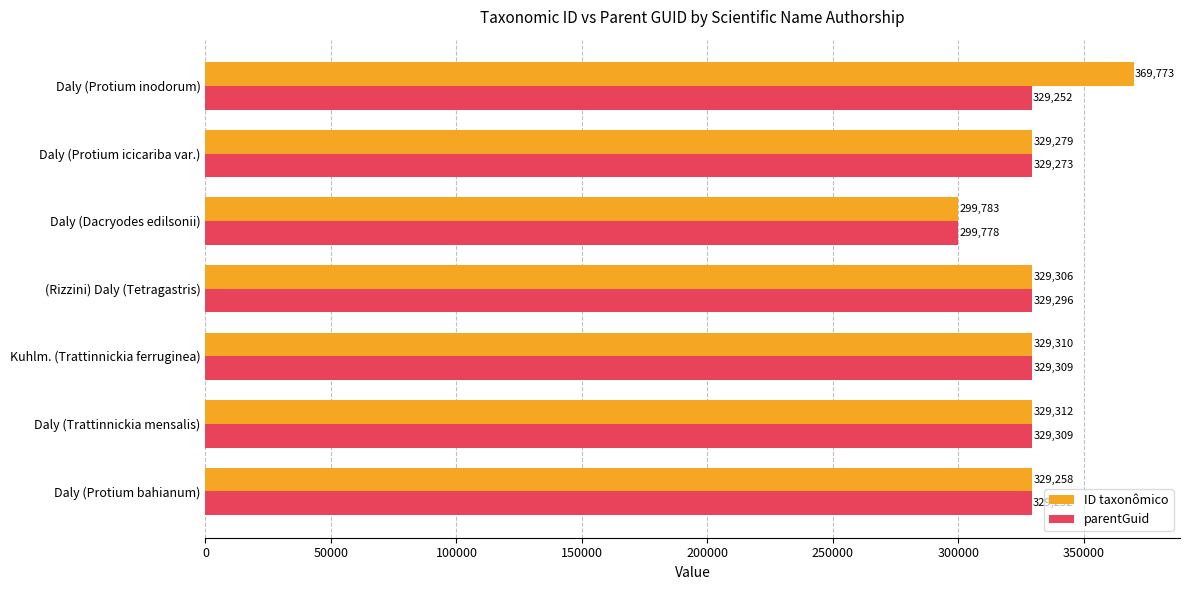

What is the minimum value shown in the chart?

299778